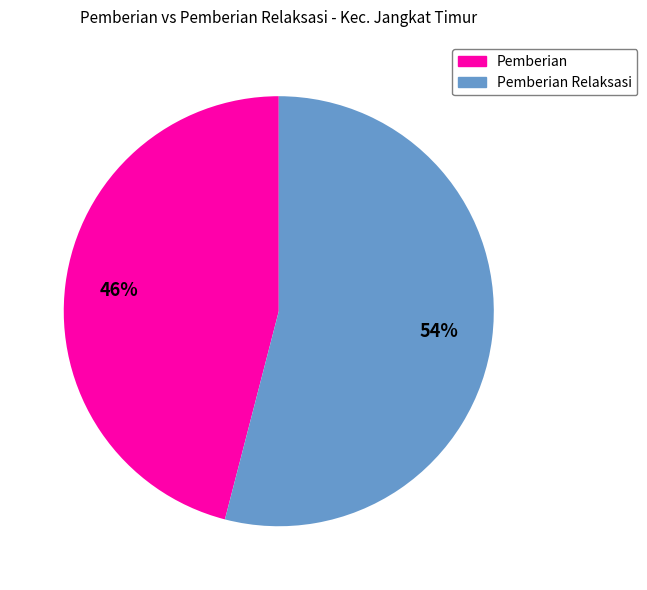

To the nearest percent, what is the average slice percentage?

50%